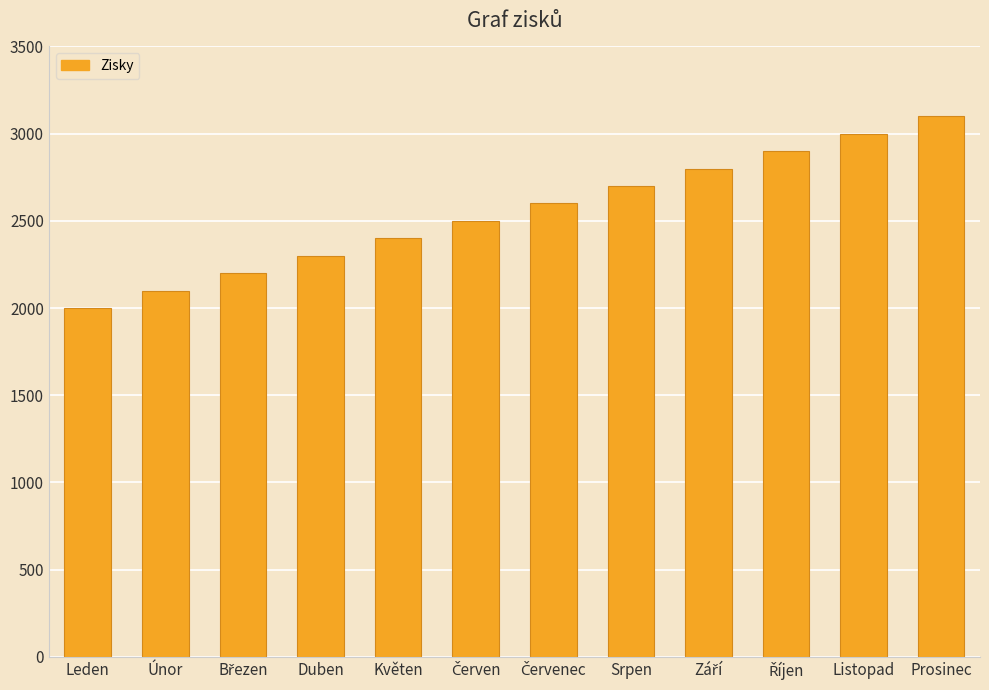

What is the difference between the values at Květen and Leden?

400